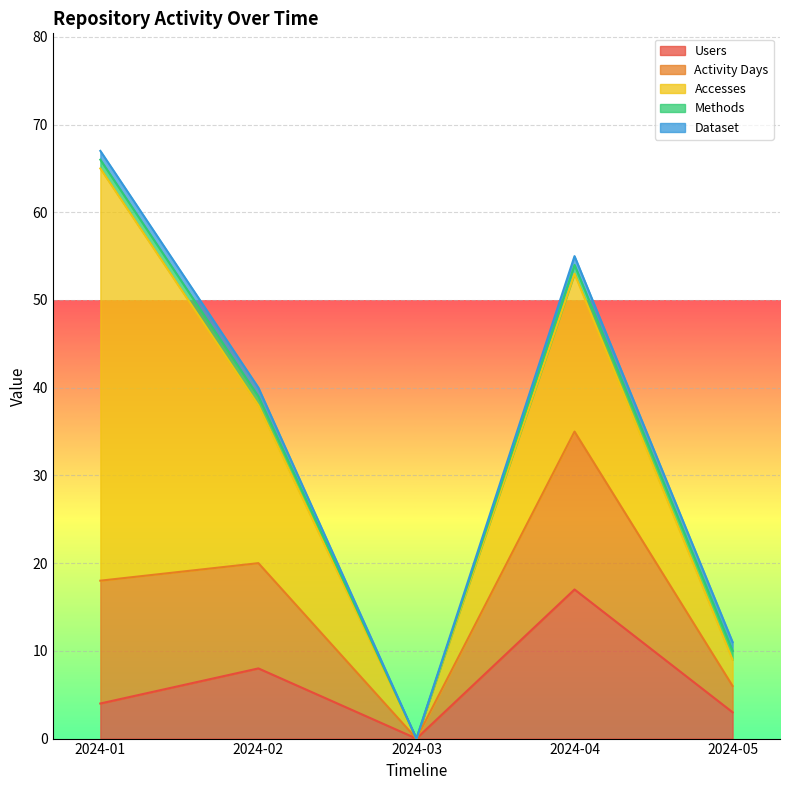

Between 2024-02 and 2024-05, which is larger?

2024-02